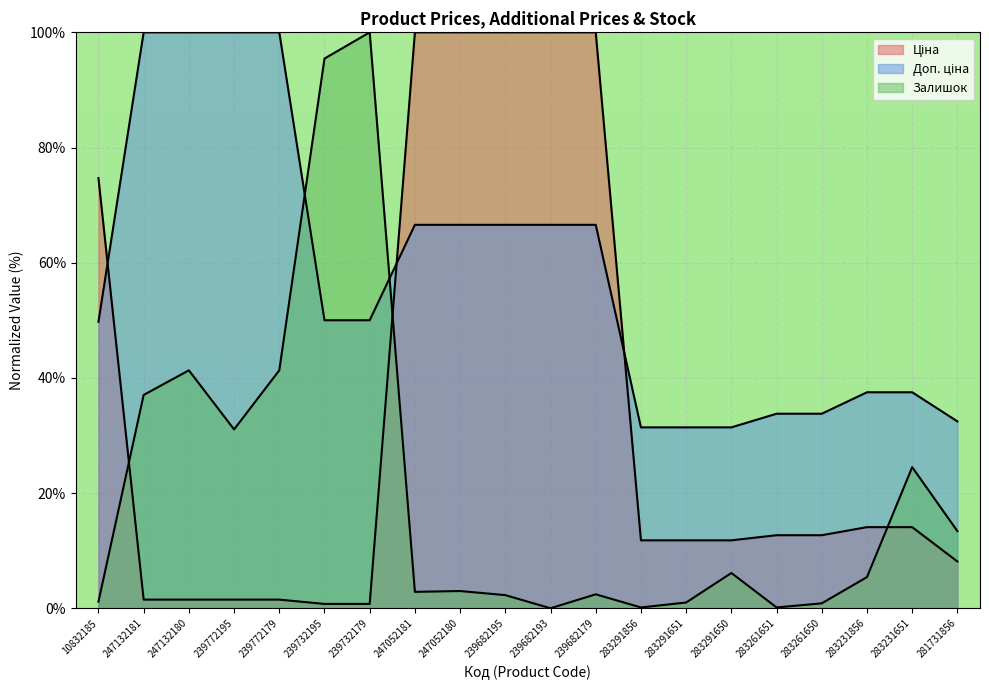

Is it true that Доп. ціна equals 66.6 at 247052181?

True